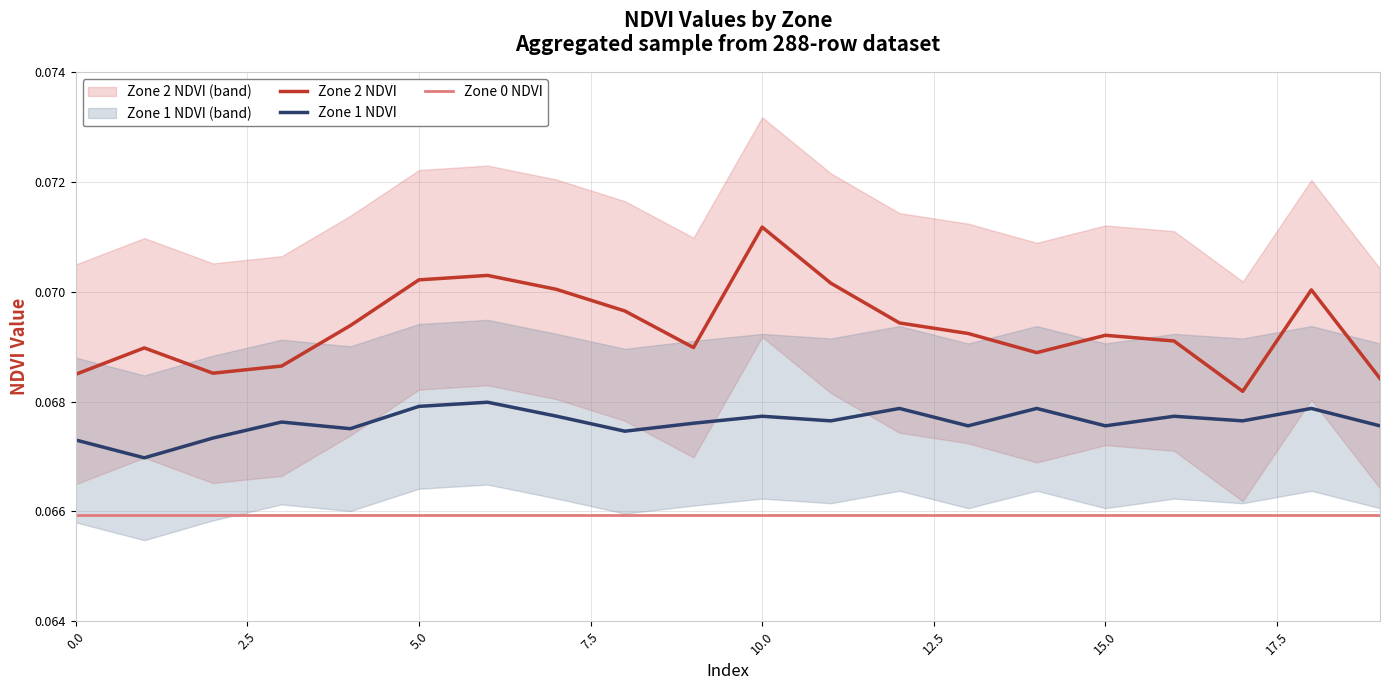

At which label is Zone 2 NDVI closest to 0?

17